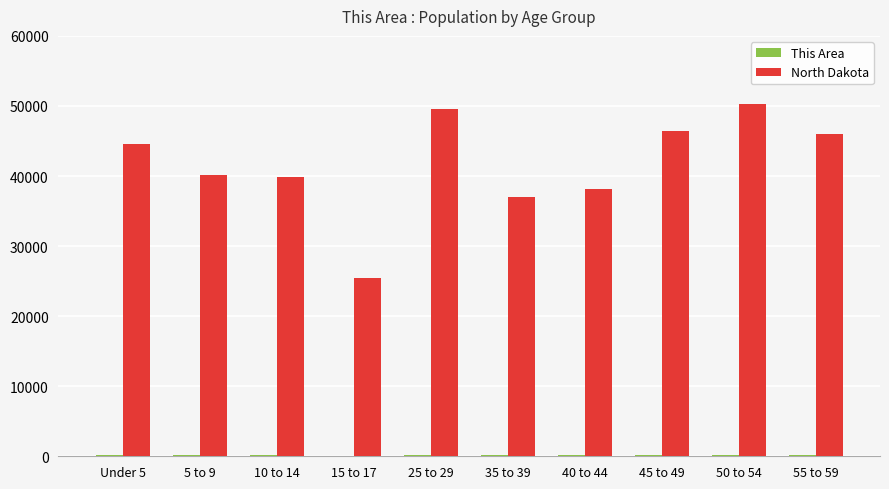

What is the greatest value displayed?

50277